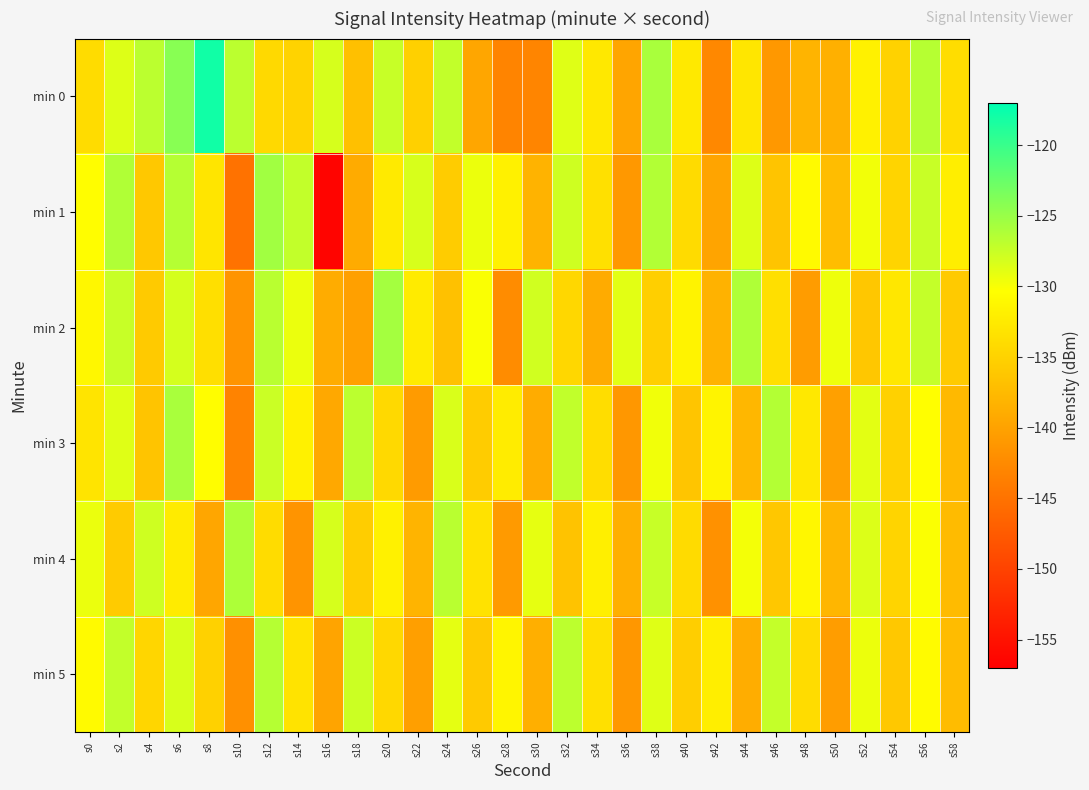

Count the number of categories in the chart.

30